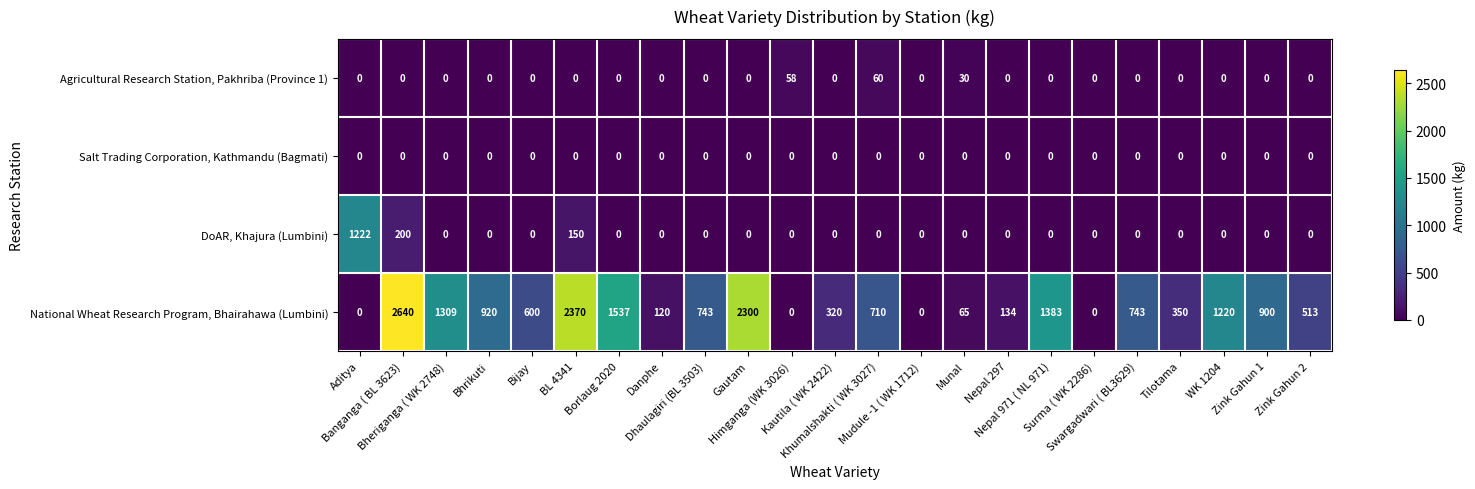

What is the sum of all Agricultural Research Station, Pakhriba (Province 1) values?

148